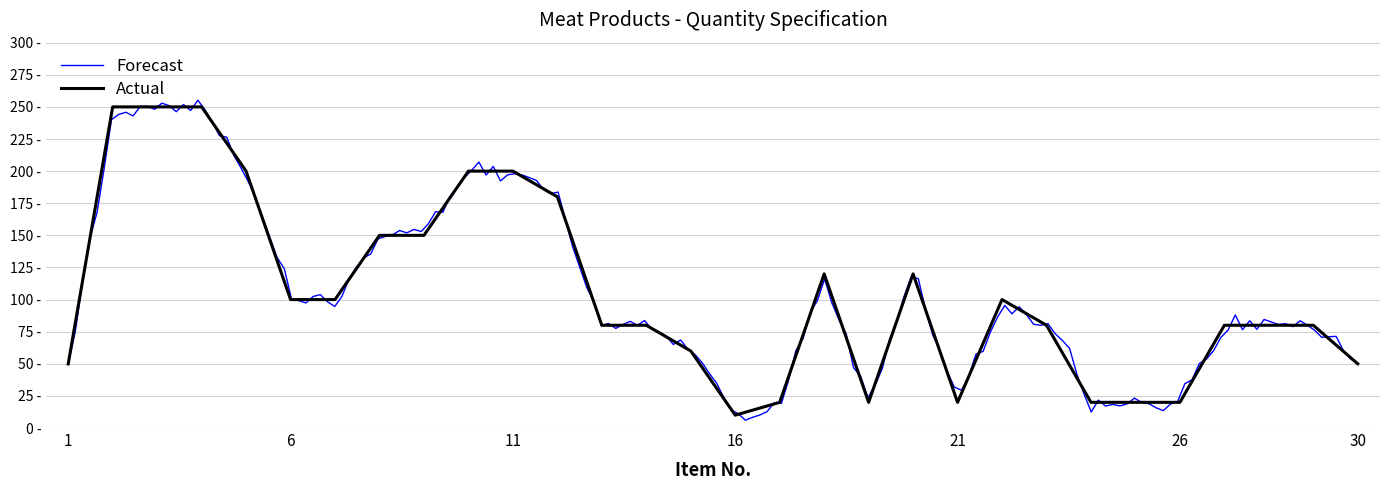

The chart shows a value of 80 at 14. True or false?

True